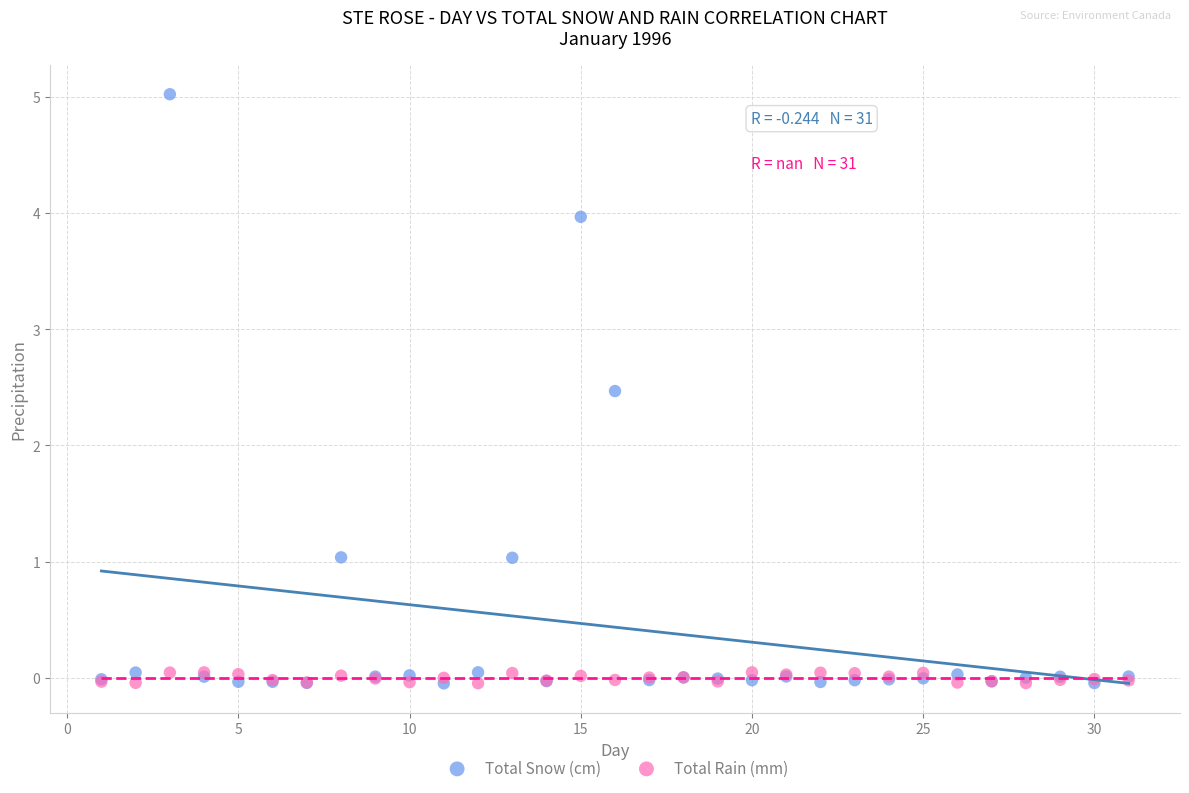

In the Total Snow (cm) series, what Y value is closest to 2?

2.5